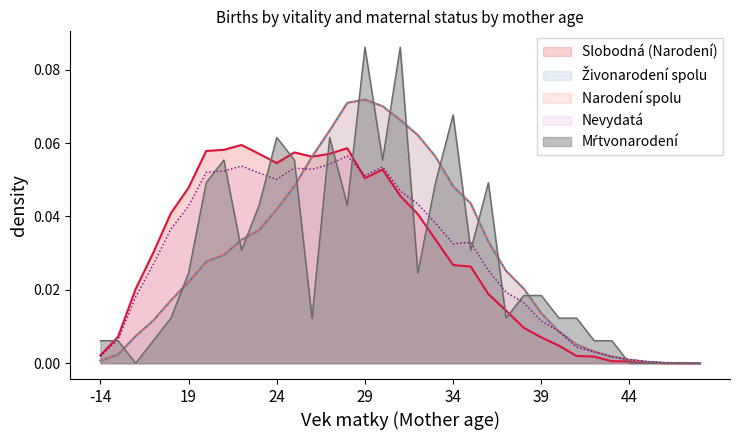

How many positive values does the Mŕtvonarodení series have?

29